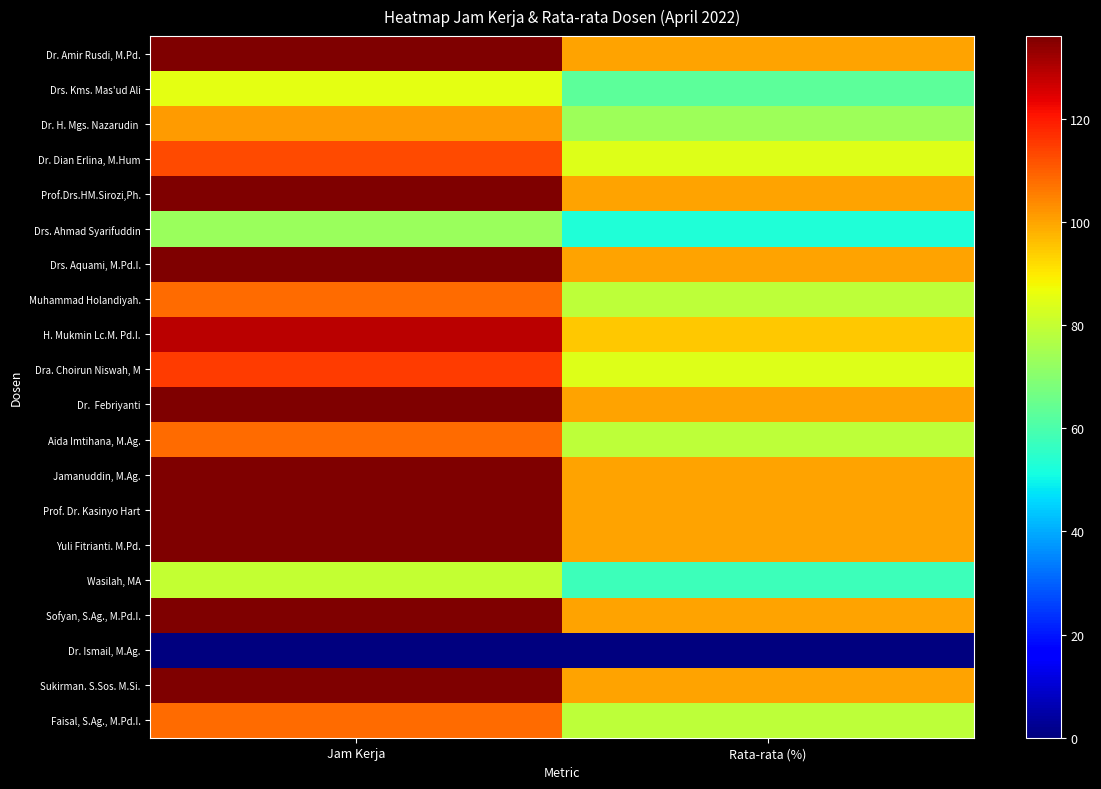

What is the total value across all series at Jam Kerja?

2244.0